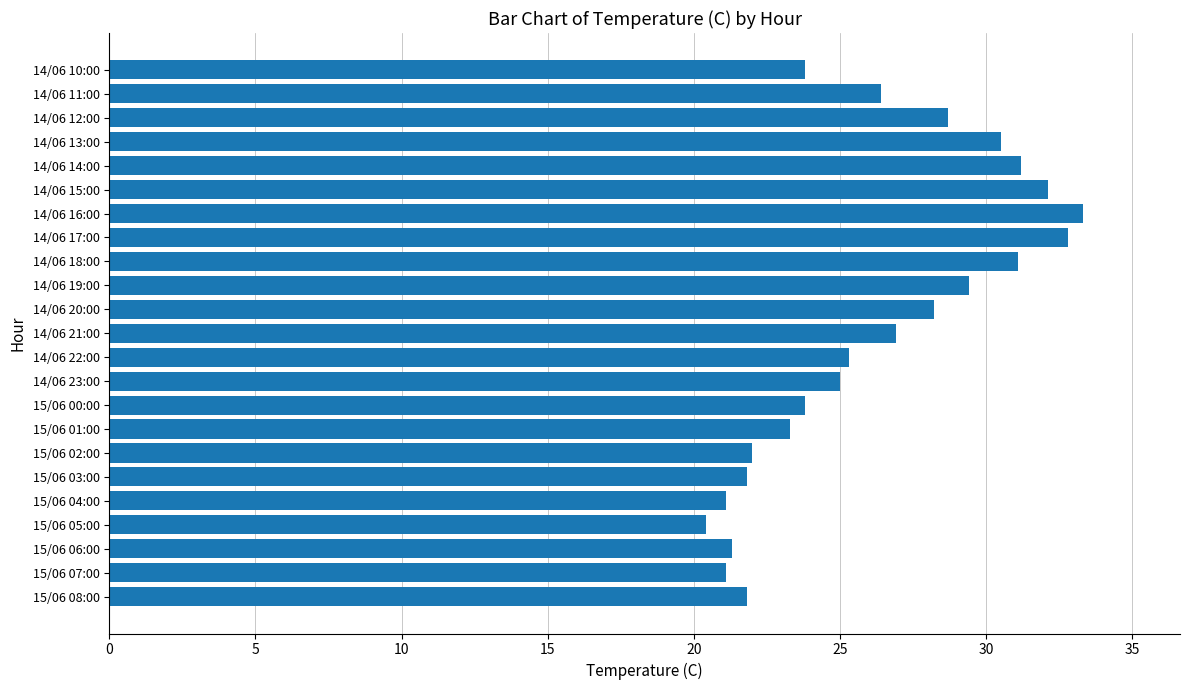

What value does the data have at 15/06 01:00?

23.3